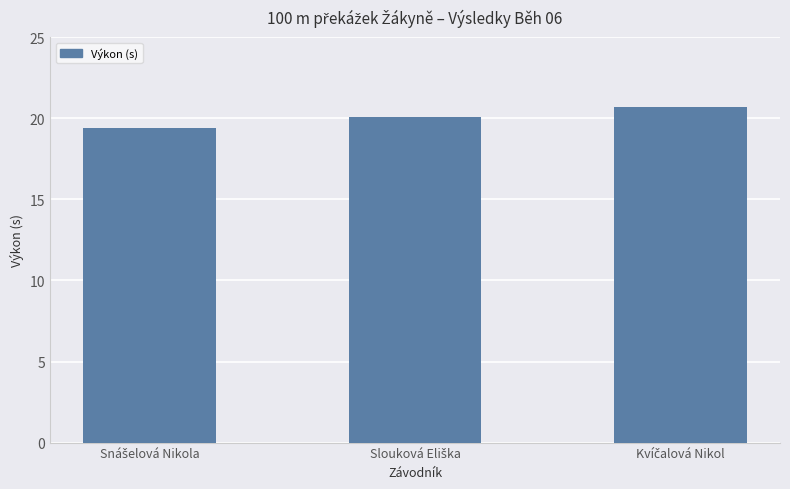

What is the value of the 3rd bar from the left?

20.7